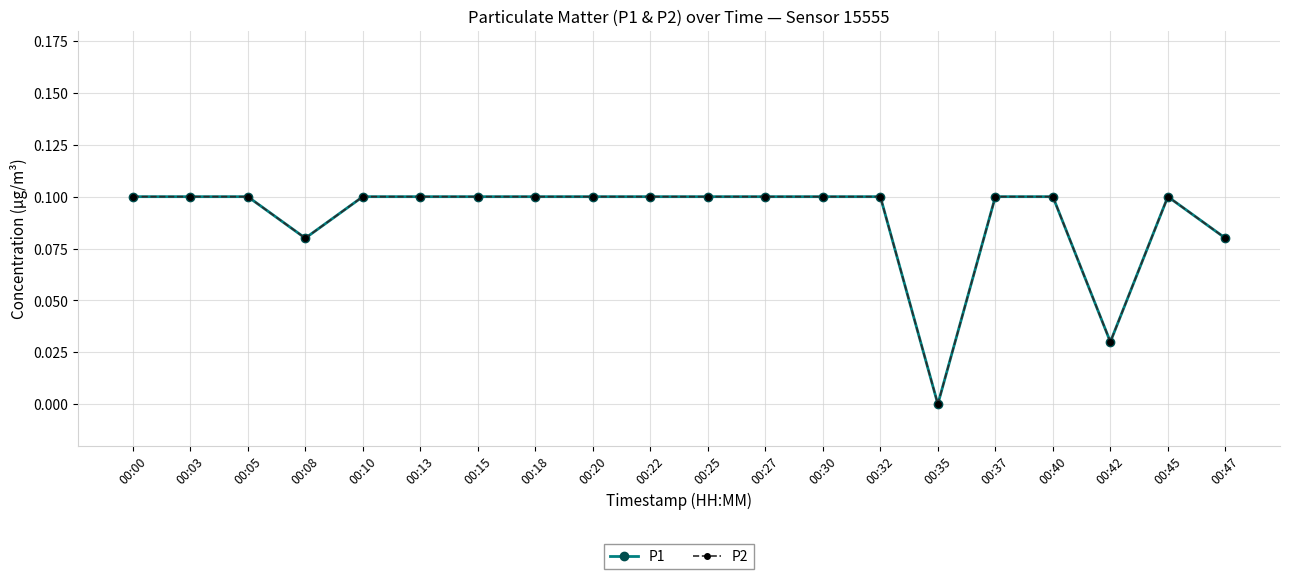

Rank the categories by P1 value from highest to lowest.

00:00, 00:03, 00:05, 00:10, 00:13, 00:15, 00:18, 00:20, 00:22, 00:25, 00:27, 00:30, 00:32, 00:37, 00:40, 00:45, 00:08, 00:47, 00:42, 00:35